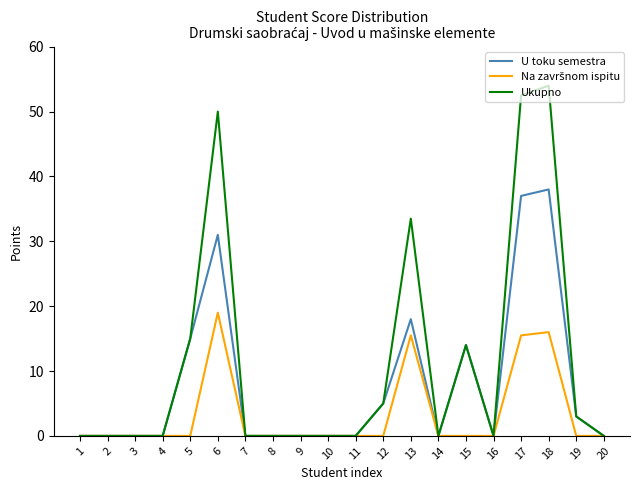

At which category does the chart reach its peak across all series?

18